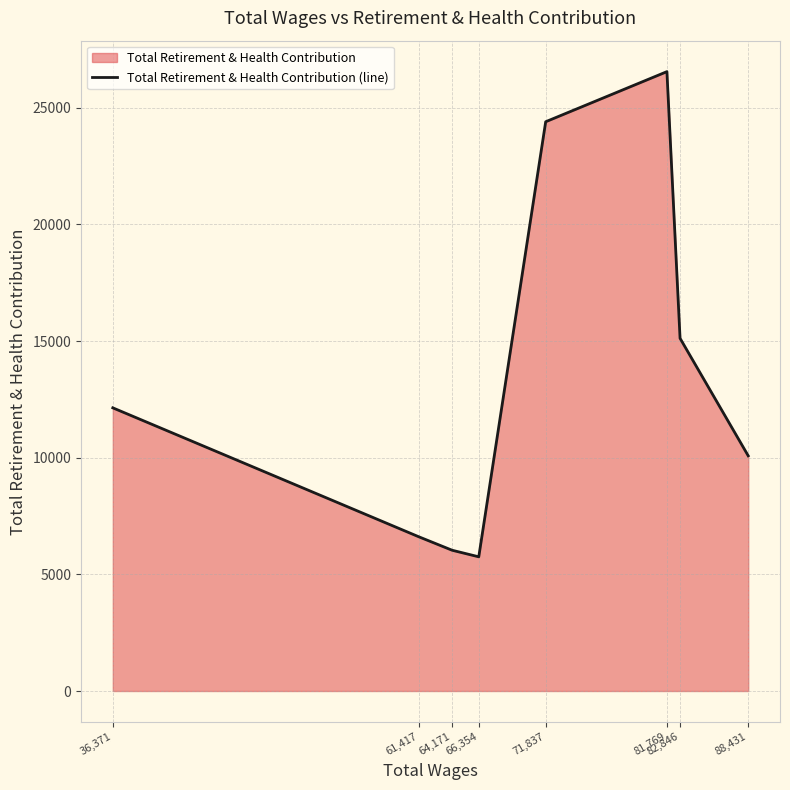

What is the ratio of the value at 82,846 to the value at 81,769?

0.6